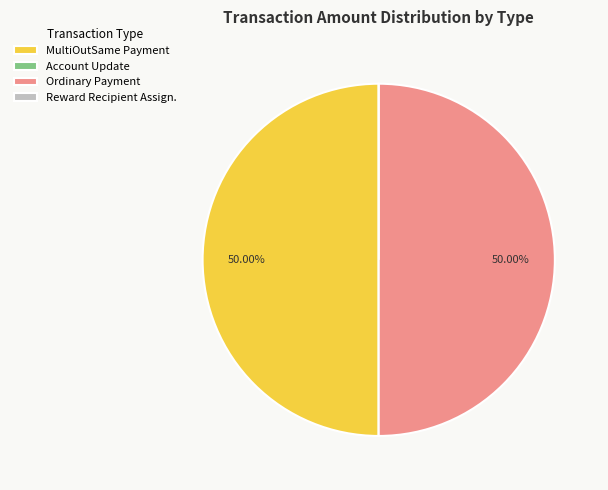

Is the sum of MultiOutSame Payment and Ordinary Payment greater than half?

Yes